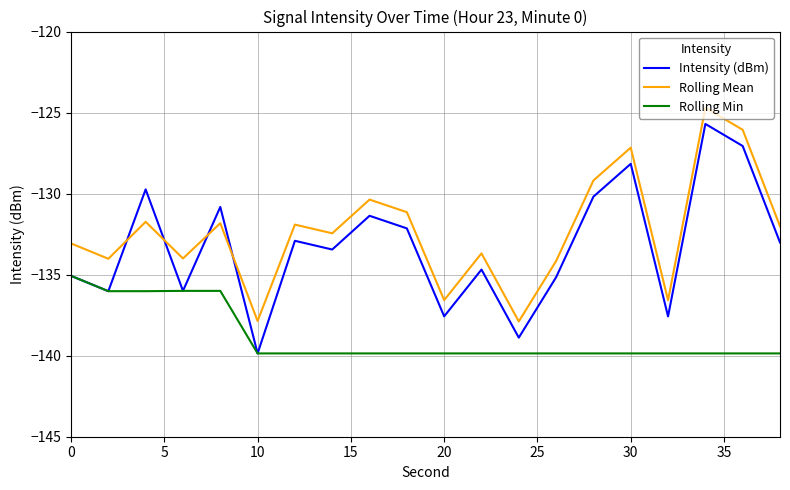

Which series has the widest spread of values?

Intensity (dBm)